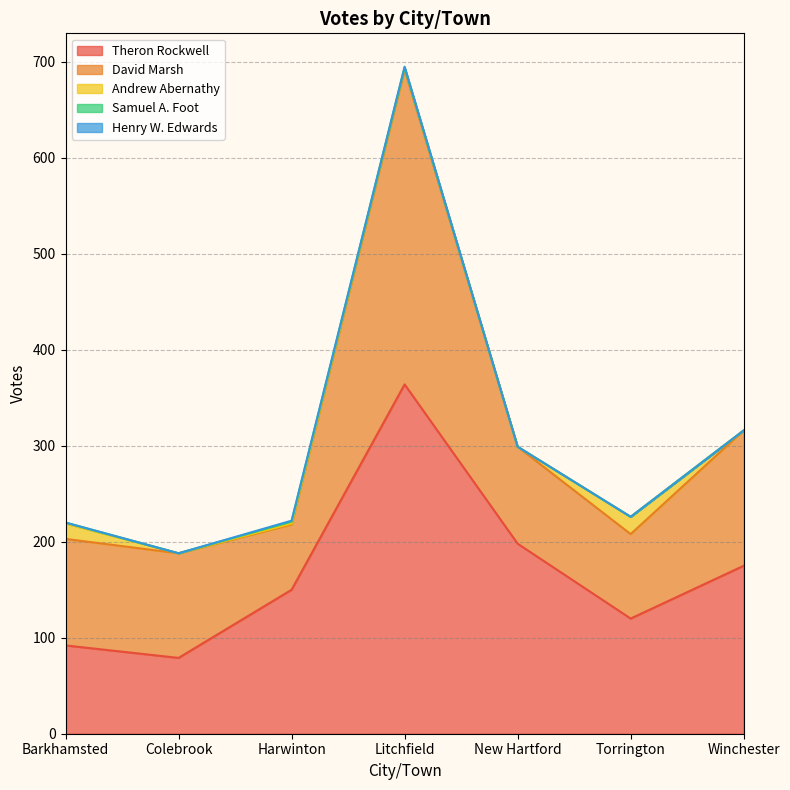

How many series are shown in this chart?

5